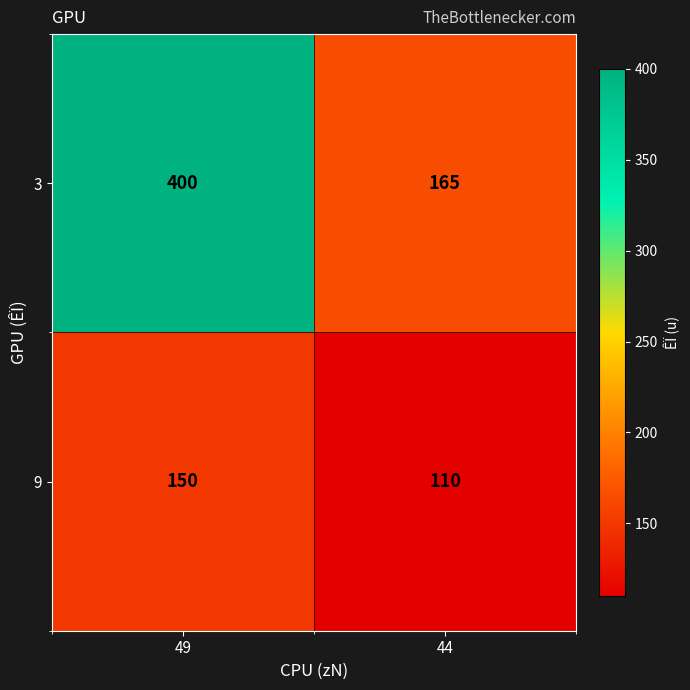

Which category has the highest value in the 9 series?

49